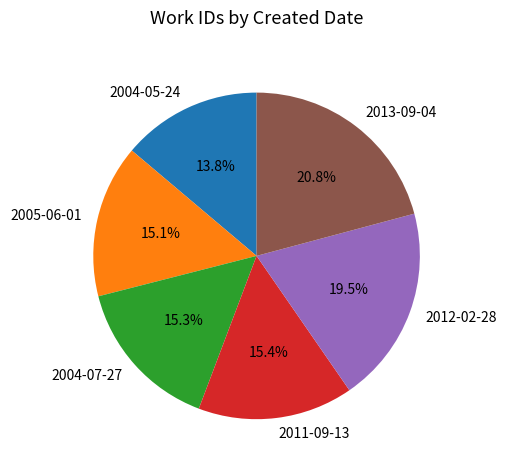

To the nearest percent, what is the combined percentage of 2012-02-28 and 2004-05-24?

33%